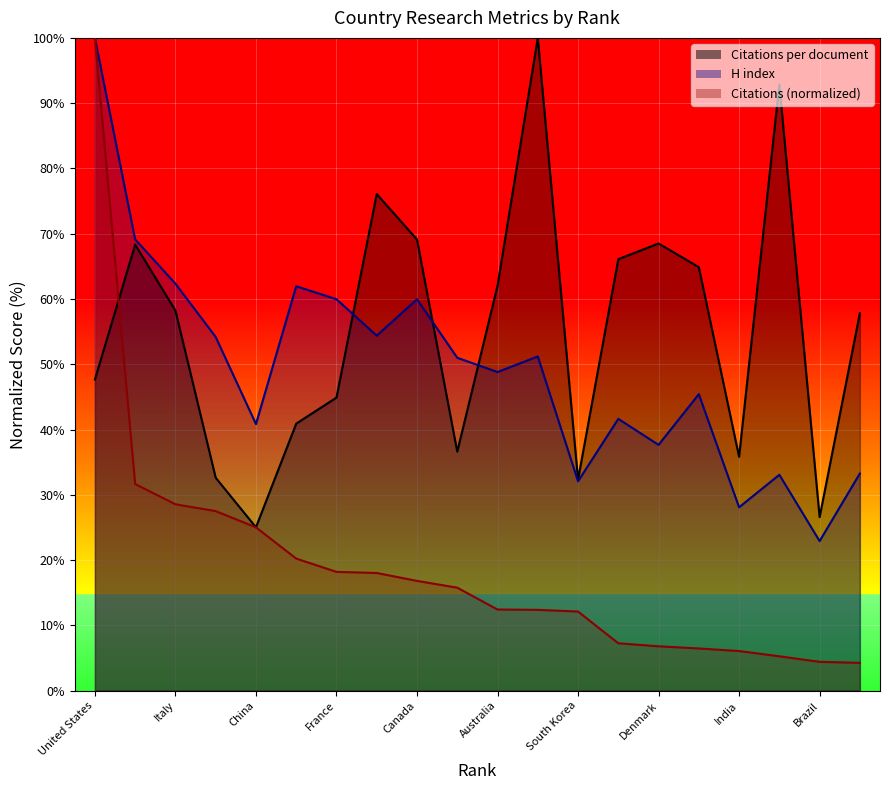

What is the label of the 20th point from the right?

United States